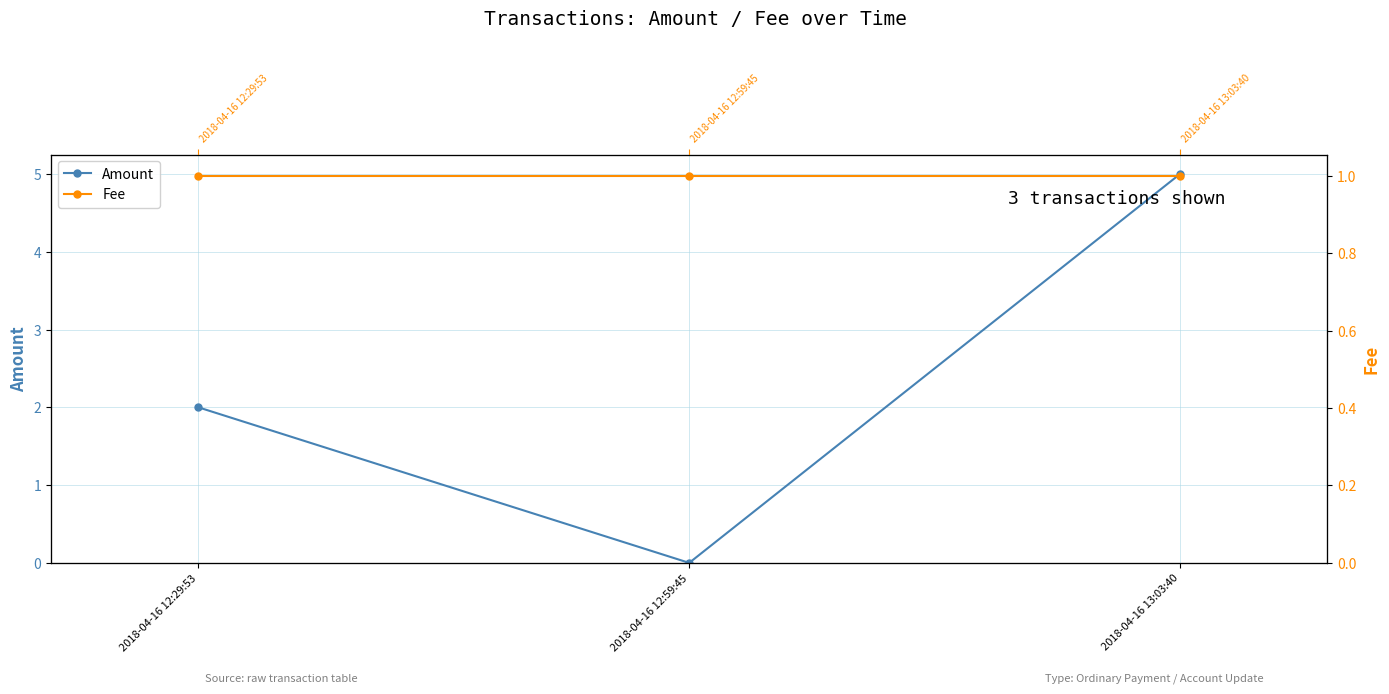

How many Amount values are between 0 and 5?

3